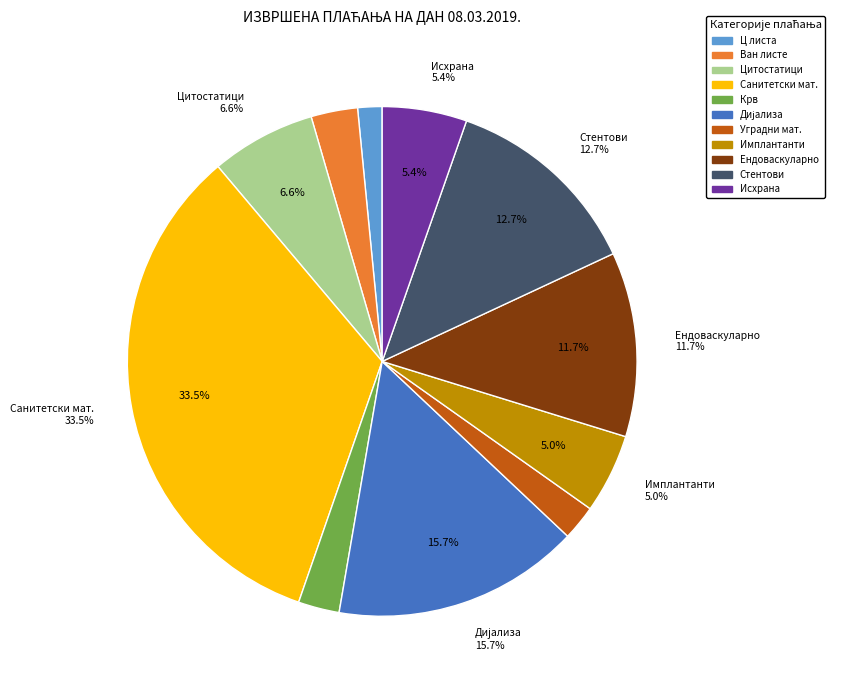

Is there any slice that represents more than half of the pie?

No